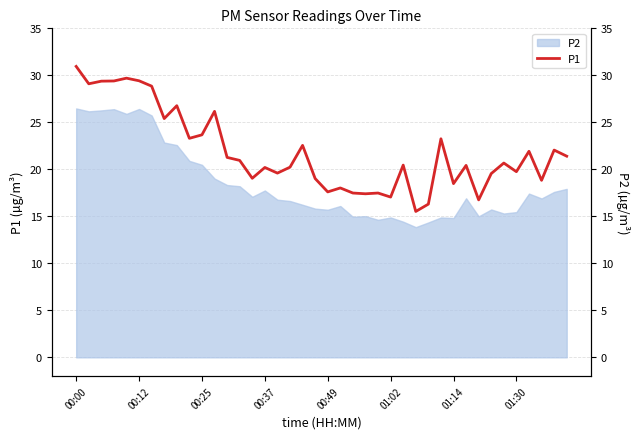

Between 00:49 and 01:30, which is larger?

01:30